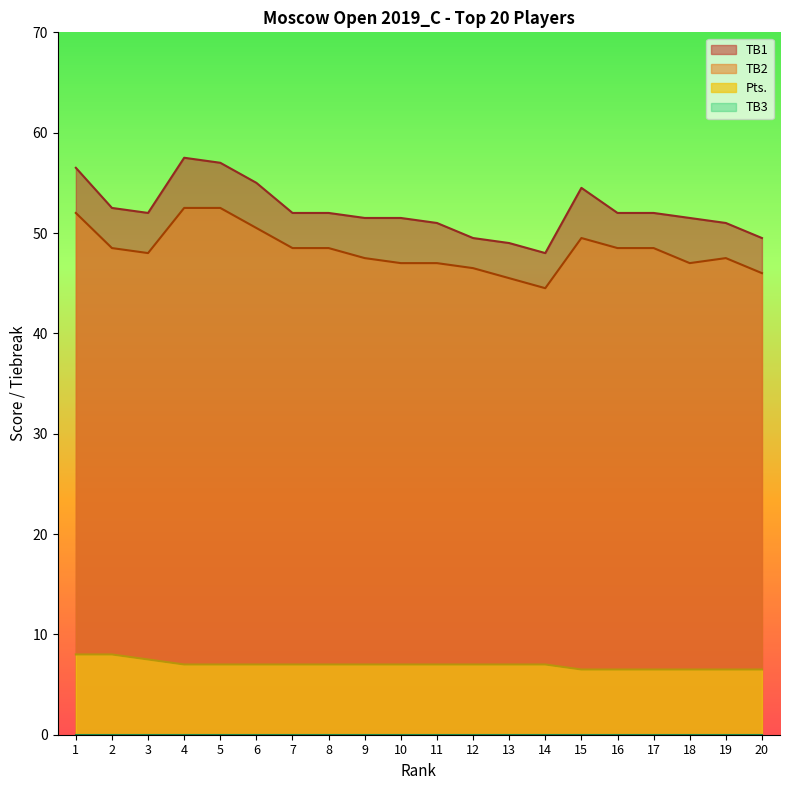

Is it true that TB1 equals 52.5 at 2?

True